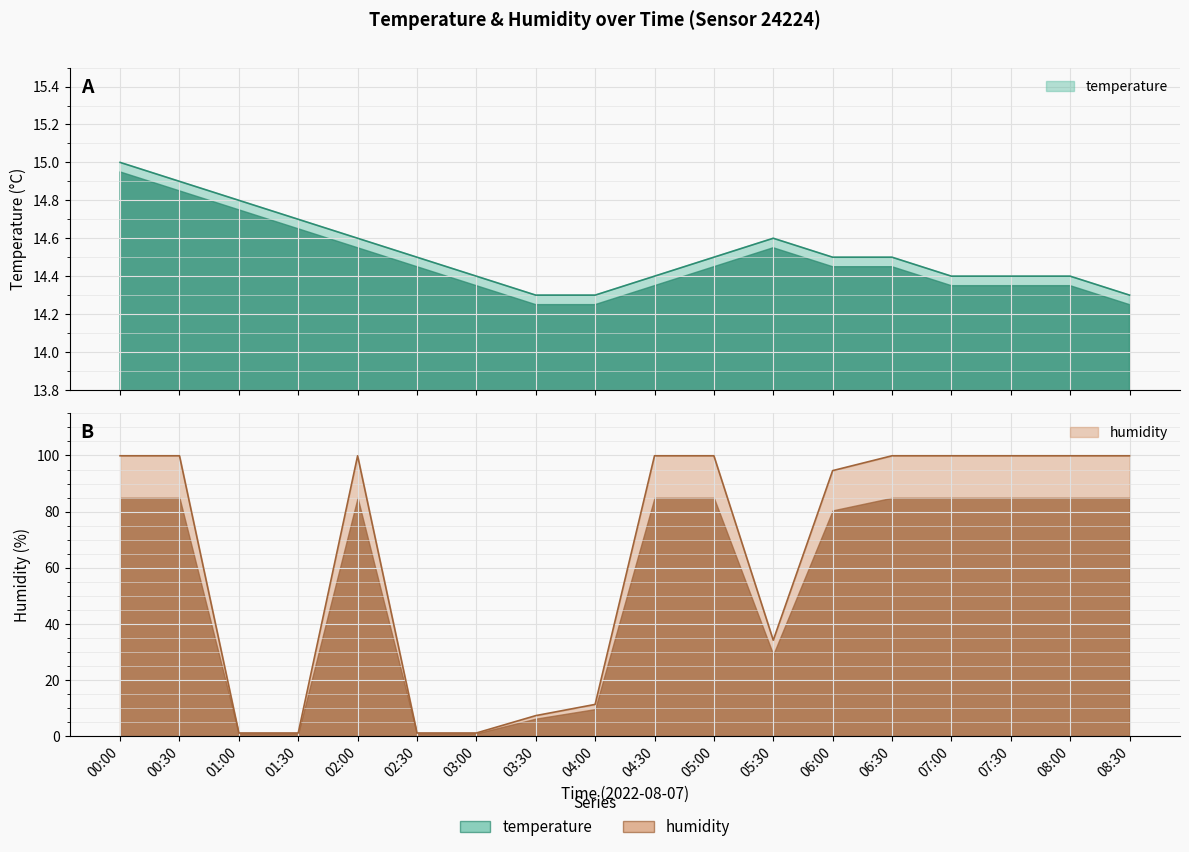

Rank the series by their average value, from lowest to highest.

temperature, humidity